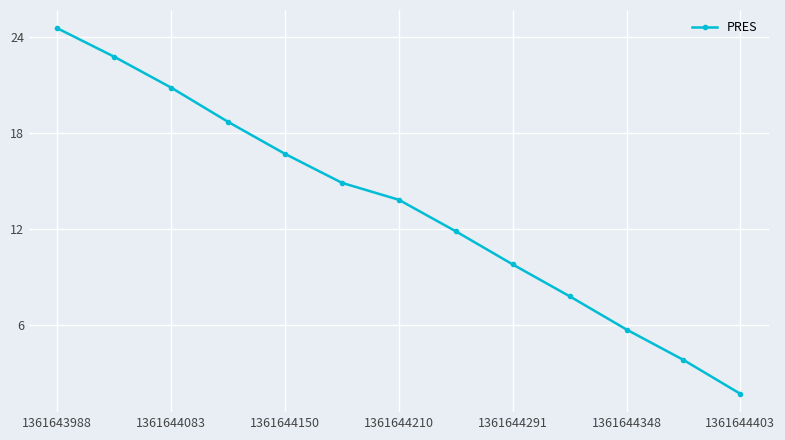

What is the value of the 6th point from the left?

14.9